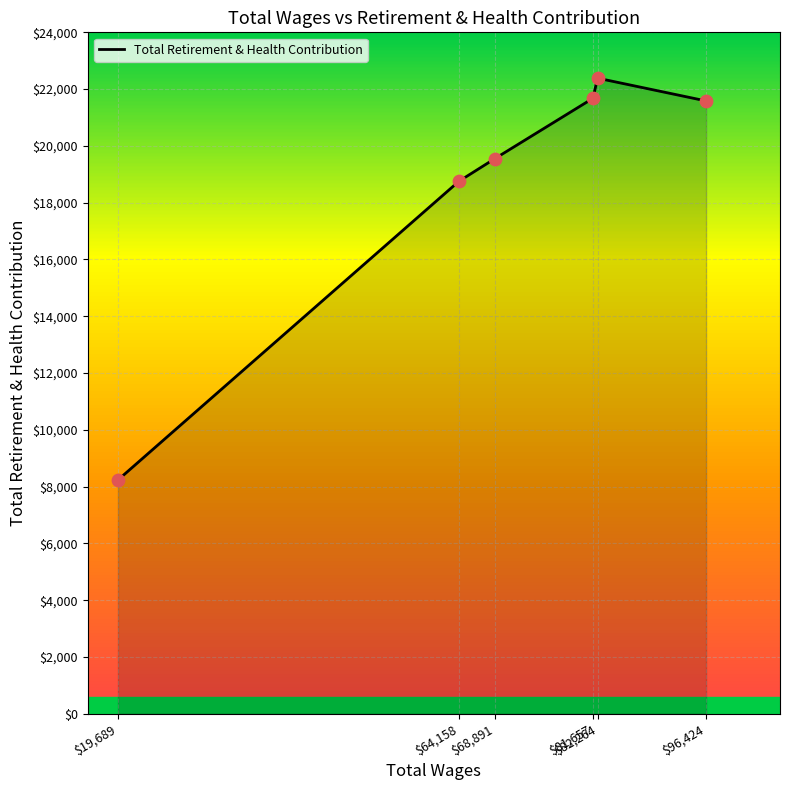

Approximately how many times larger is the value at $64,158 compared to $82,264?

0.8